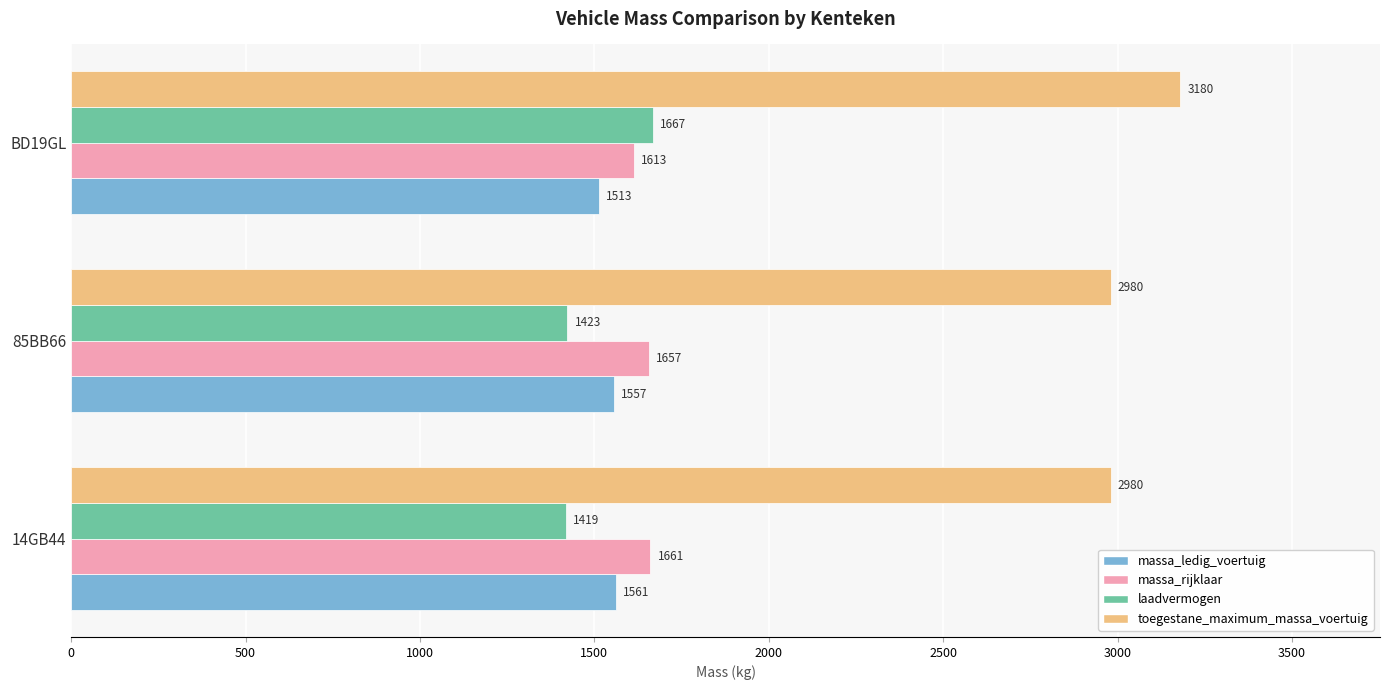

What value does the laadvermogen series have at BD19GL?

1667